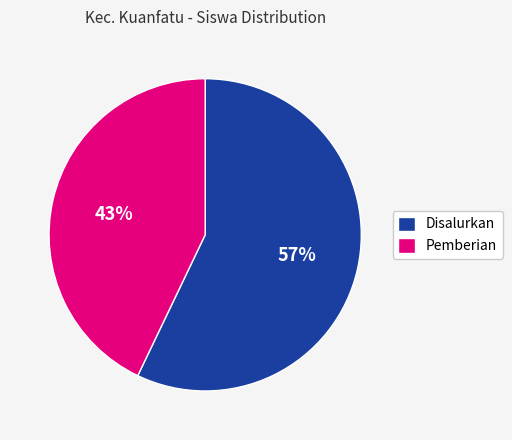

Which slice is the largest?

Disalurkan